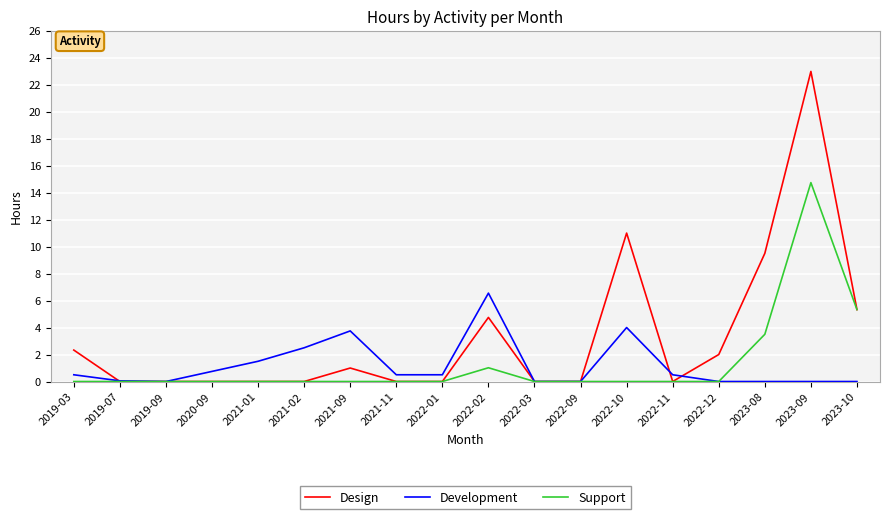

Which series has the widest spread of values?

Design